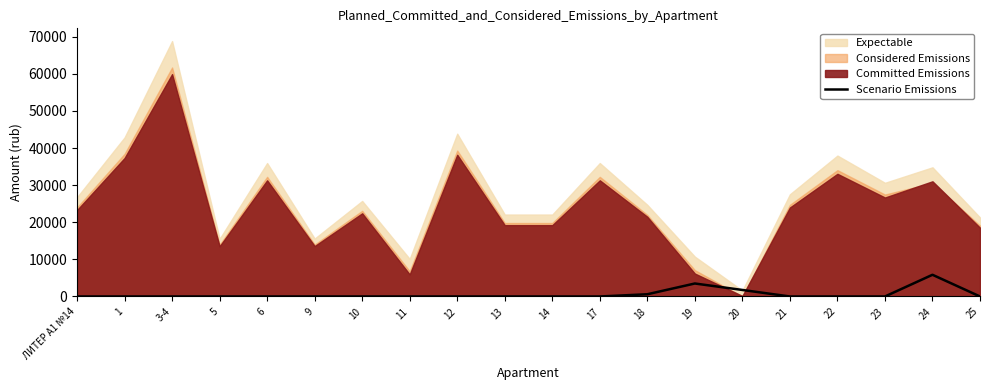

The value of Scenario Emissions at ЛИТЕР А1 №14 is 3983.6. True or false?

False